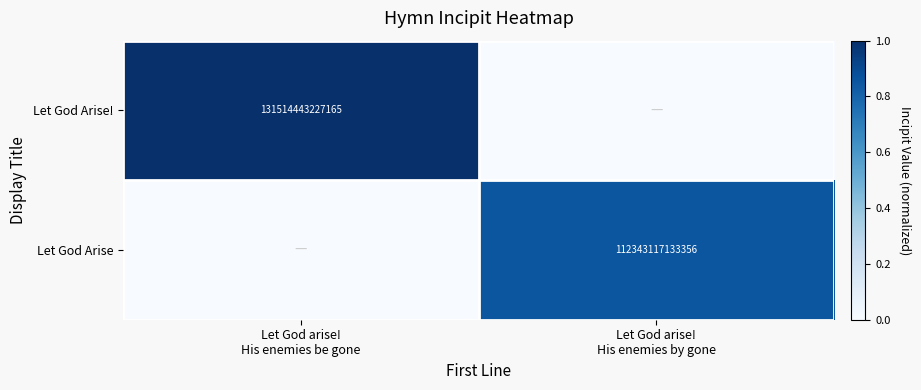

Rank the series at Let God arise! His enemies be gone from highest to lowest value.

Let God Arise!, Let God Arise